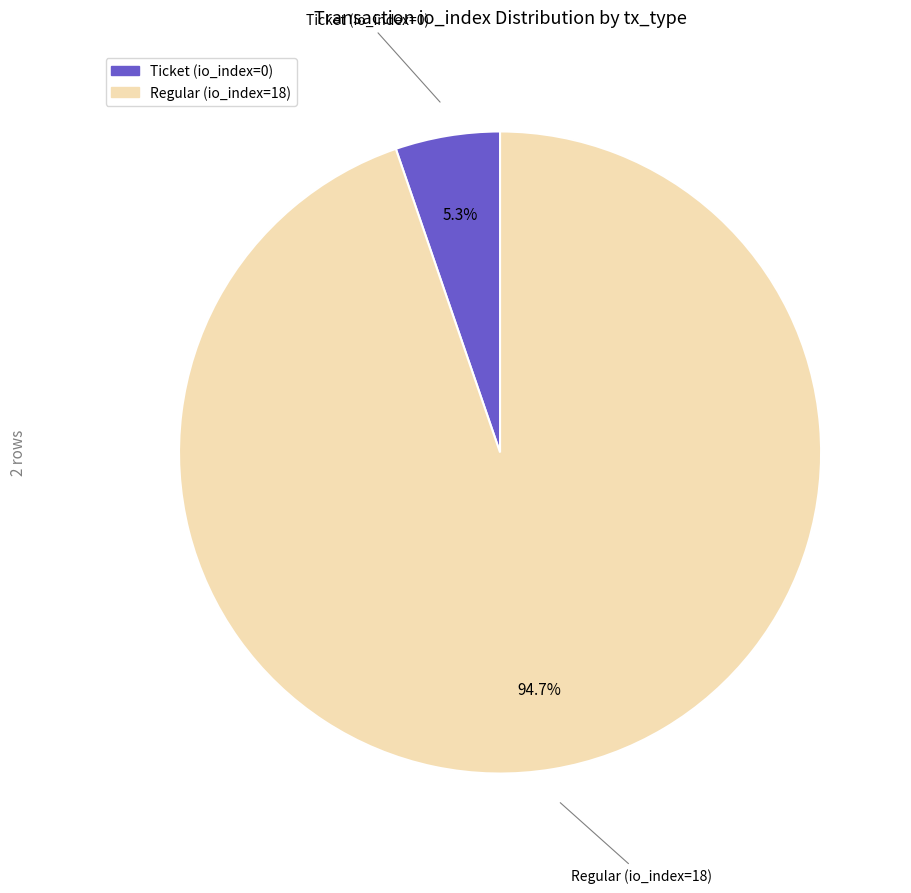

Which has a higher value, Ticket or Regular?

Regular